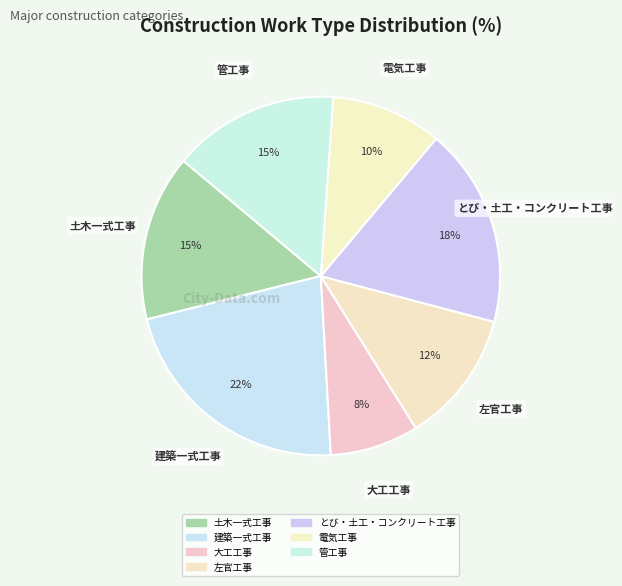

To the nearest percent, what is the average slice percentage?

14%